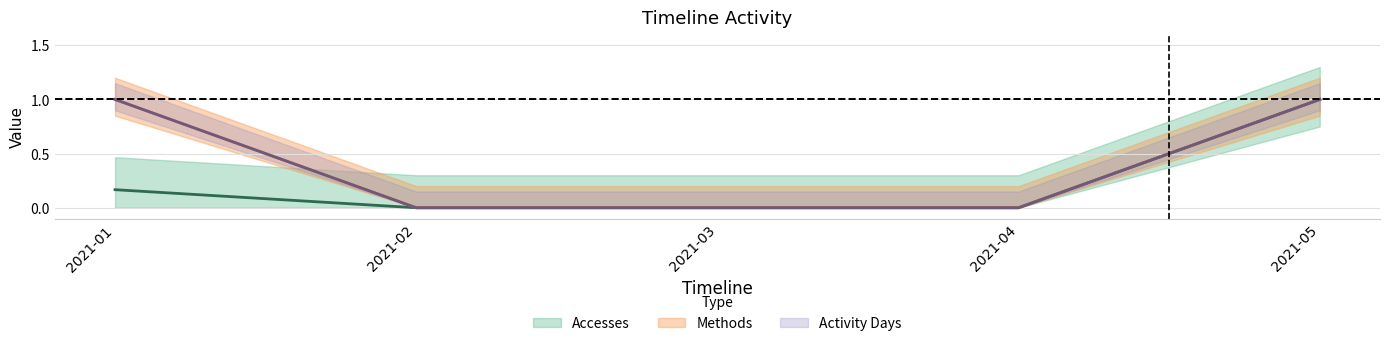

Rank the series at 2021-02 from lowest to highest value.

Accesses, Methods, Activity Days